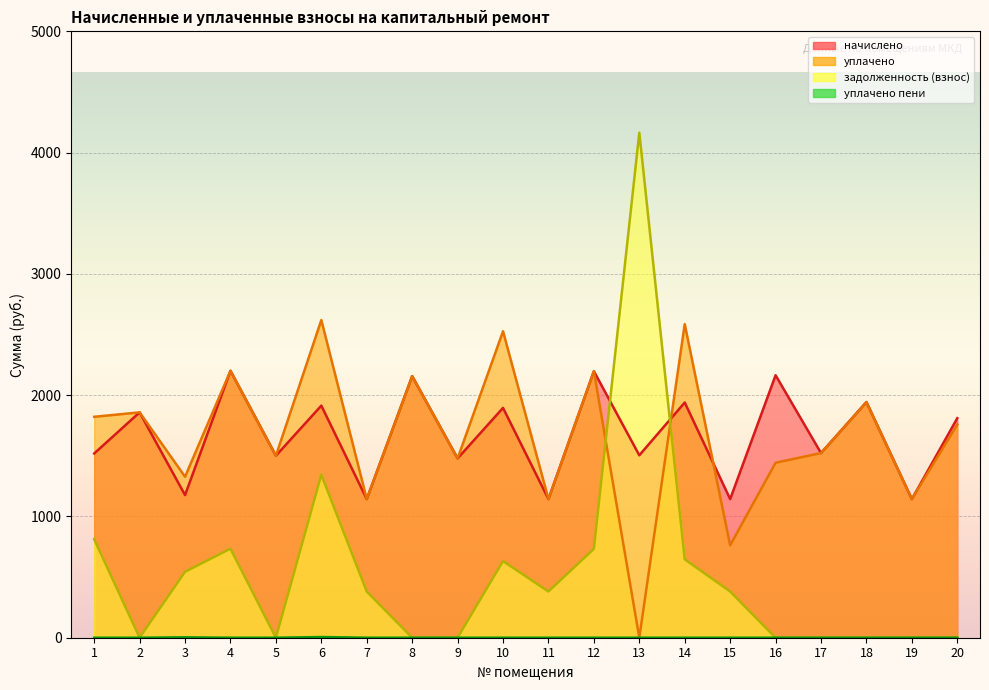

What is the sum of the задолженность (взнос) values at 7 and 8?

381.0